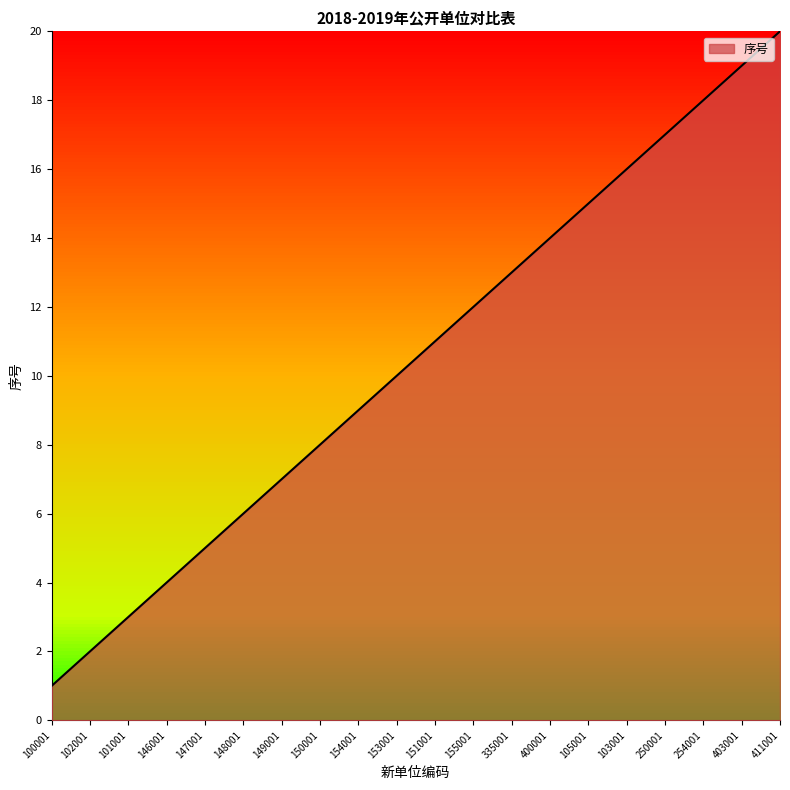

What is the difference between the maximum and minimum values?

19